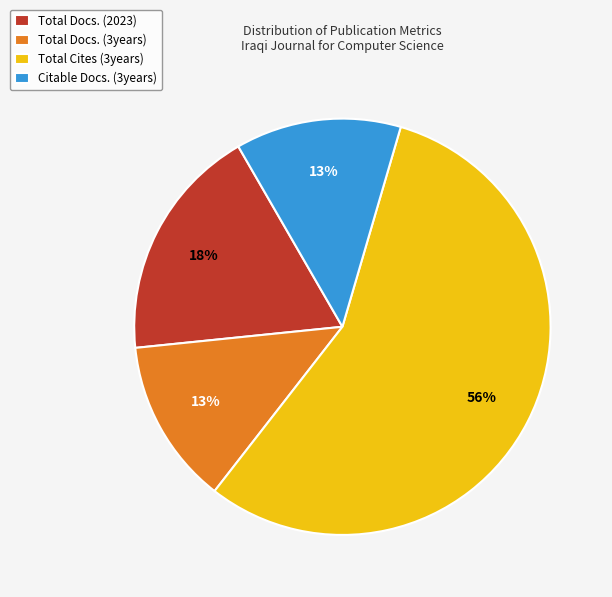

Count the number of slices in the pie.

4